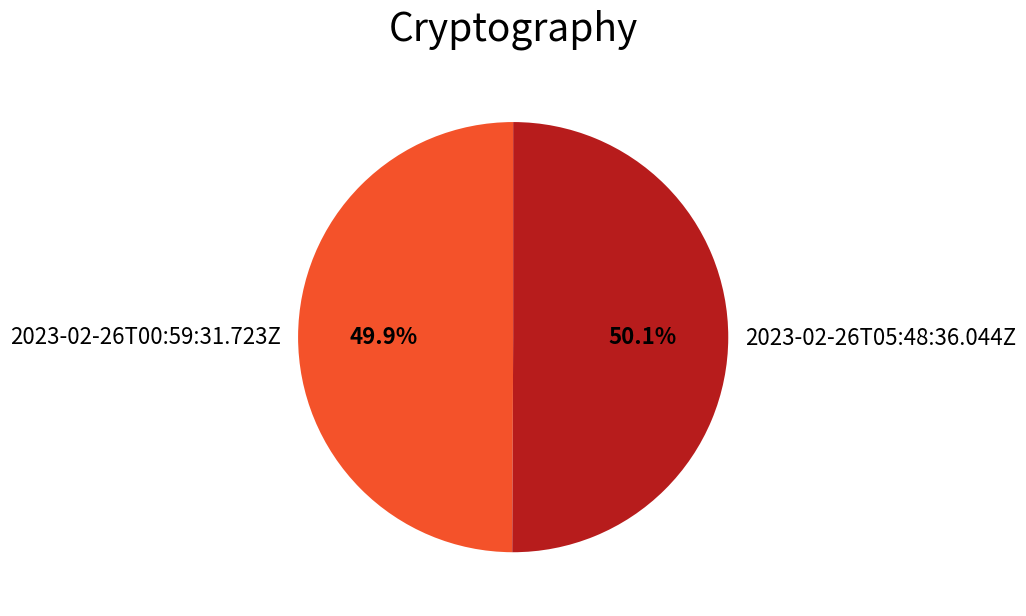

What portion of the pie excludes 2023-02-26T05:48:36.044Z?

49.9%